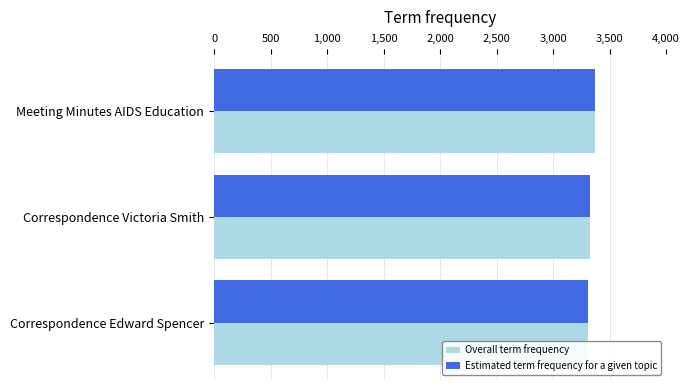

Which series has the largest range (max minus min)?

Overall term frequency